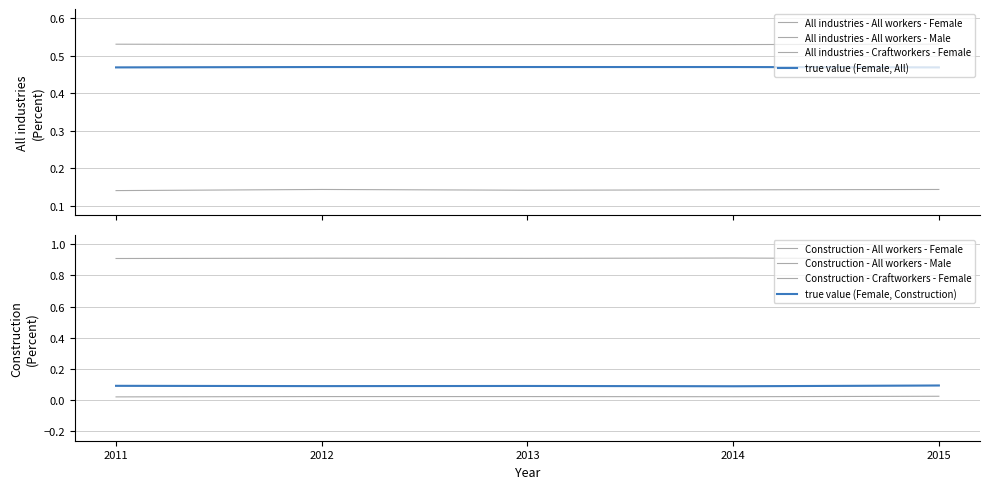

Is this an area chart (filled region under the line)?

No